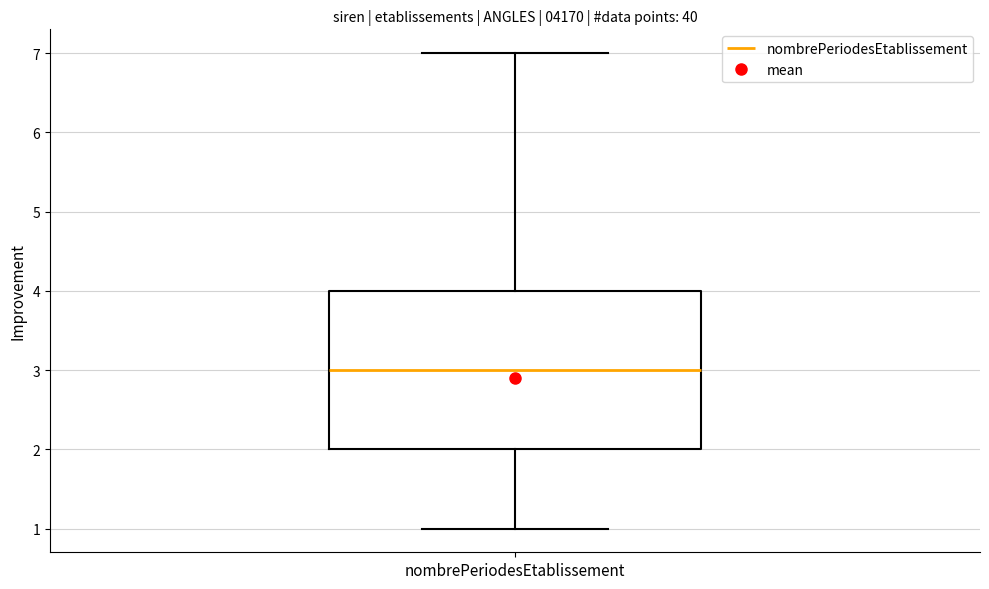

Read this box plot against the y-axis: the position of the median line, the range covered by the box, and the ends of both whiskers. The values are not printed on the chart, so give them approximately, as read against the axis.

median 3, box 2 to 4, whiskers 1 to 7